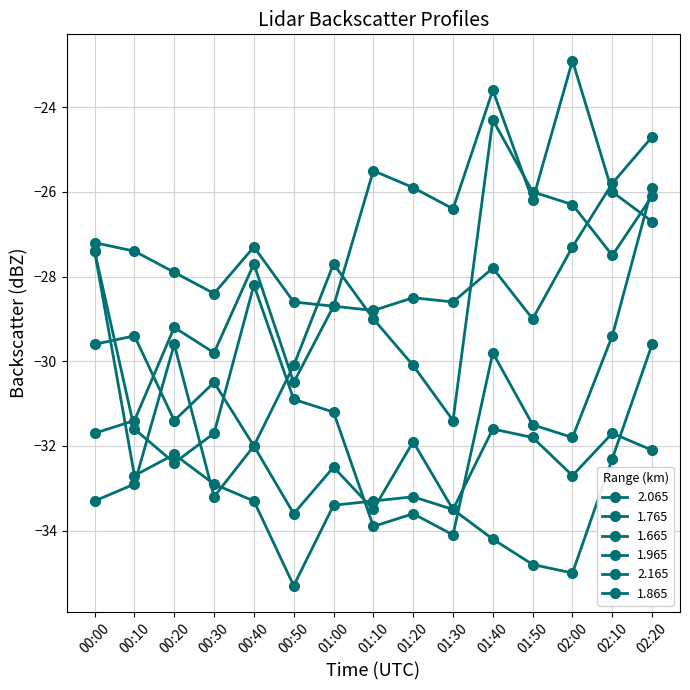

Reading left to right, what are all the values shown in this chart?

2.065: 00:00=-33.3	00:10=-32.9	00:20=-29.6	00:30=-33.2	00:40=-32.0	00:50=-33.6	01:00=-32.5	01:10=-33.5	01:20=-31.9	01:30=-33.5	01:40=-34.2	01:50=-34.8	02:00=-35.0	02:10=-32.3	02:20=-29.6
1.765: 00:00=-31.7	00:10=-31.4	00:20=-29.2	00:30=-29.8	00:40=-27.7	00:50=-30.5	01:00=-28.7	01:10=-25.5	01:20=-25.9	01:30=-26.4	01:40=-23.6	01:50=-26.2	02:00=-22.9	02:10=-26.0	02:20=-26.7
1.665: 00:00=-27.2	00:10=-27.4	00:20=-27.9	00:30=-28.4	00:40=-27.3	00:50=-28.6	01:00=-28.7	01:10=-28.8	01:20=-28.5	01:30=-28.6	01:40=-27.8	01:50=-29.0	02:00=-27.3	02:10=-25.8	02:20=-24.7
1.965: 00:00=-27.4	00:10=-31.6	00:20=-32.4	00:30=-31.7	00:40=-28.2	00:50=-30.9	01:00=-31.2	01:10=-33.9	01:20=-33.6	01:30=-34.1	01:40=-29.8	01:50=-31.5	02:00=-31.8	02:10=-29.4	02:20=-25.9
2.165: 00:00=-27.4	00:10=-32.7	00:20=-32.2	00:30=-32.9	00:40=-33.3	00:50=-35.3	01:00=-33.4	01:10=-33.3	01:20=-33.2	01:30=-33.5	01:40=-31.6	01:50=-31.8	02:00=-32.7	02:10=-31.7	02:20=-32.1
1.865: 00:00=-29.6	00:10=-29.4	00:20=-31.4	00:30=-30.5	00:40=-32.0	00:50=-30.1	01:00=-27.7	01:10=-29.0	01:20=-30.1	01:30=-31.4	01:40=-24.3	01:50=-26.0	02:00=-26.3	02:10=-27.5	02:20=-26.1